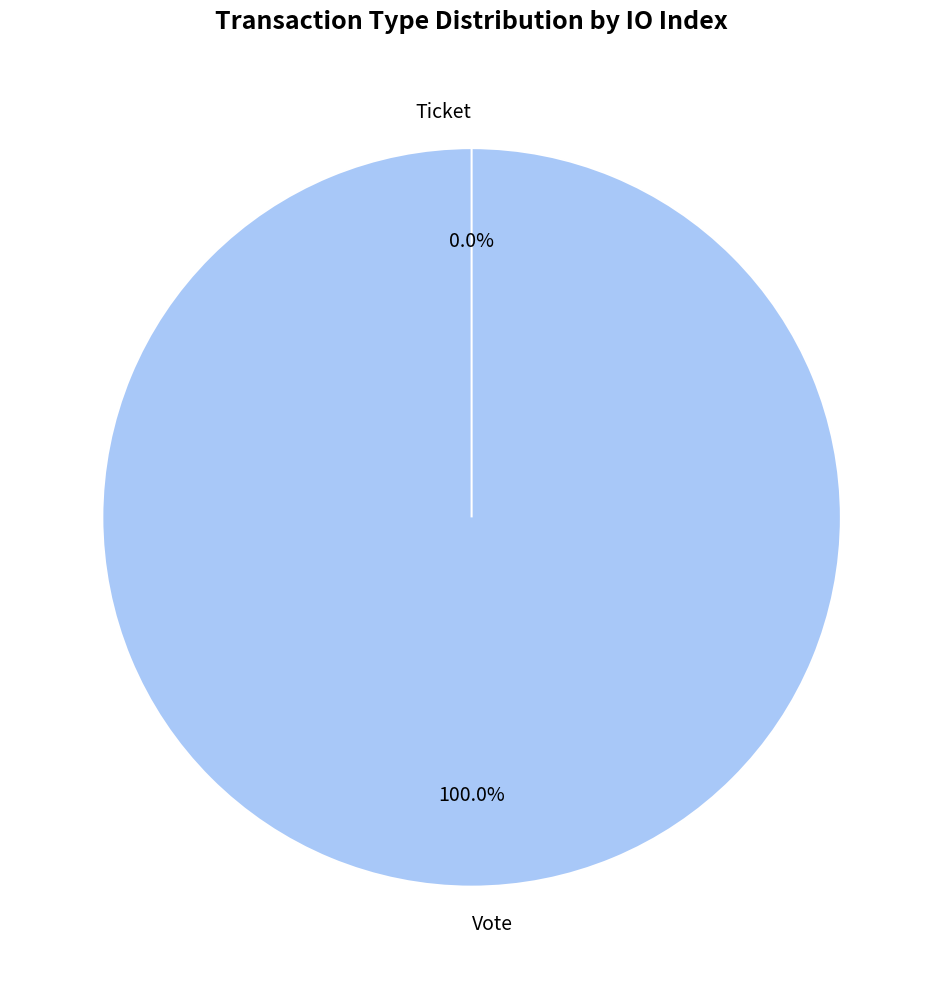

Is it true that Vote is 100% of the pie?

True